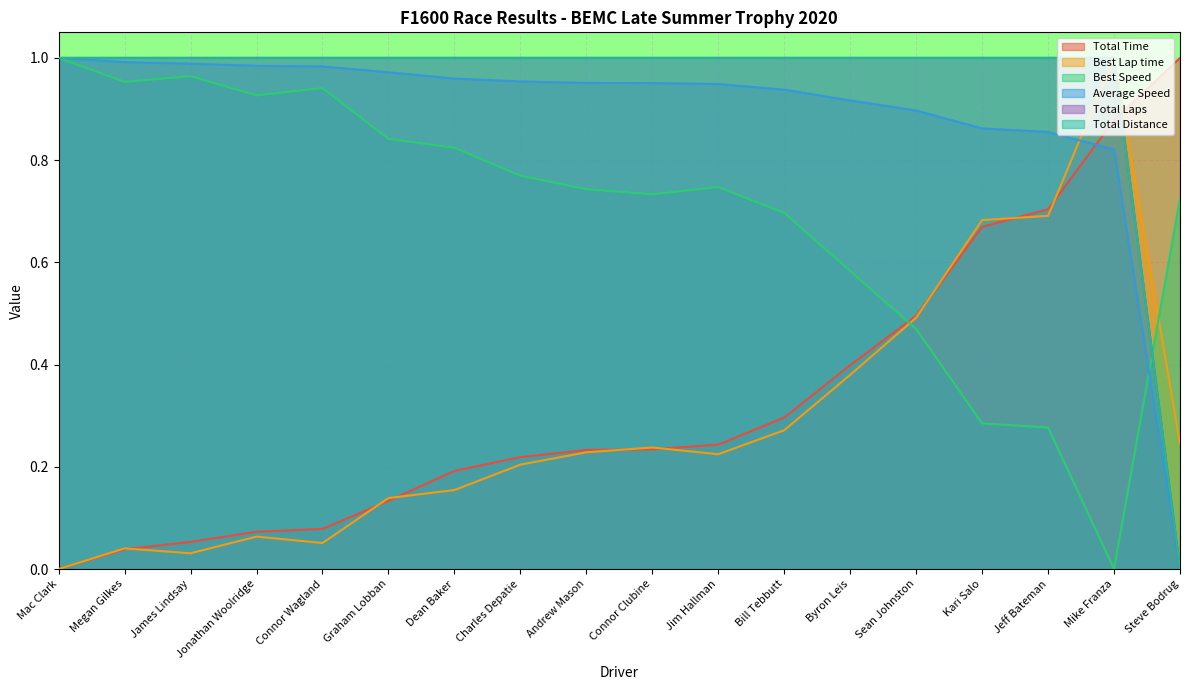

What is the difference between the Best Lap time values at Jonathan Woolridge and Sean Johnston?

0.4